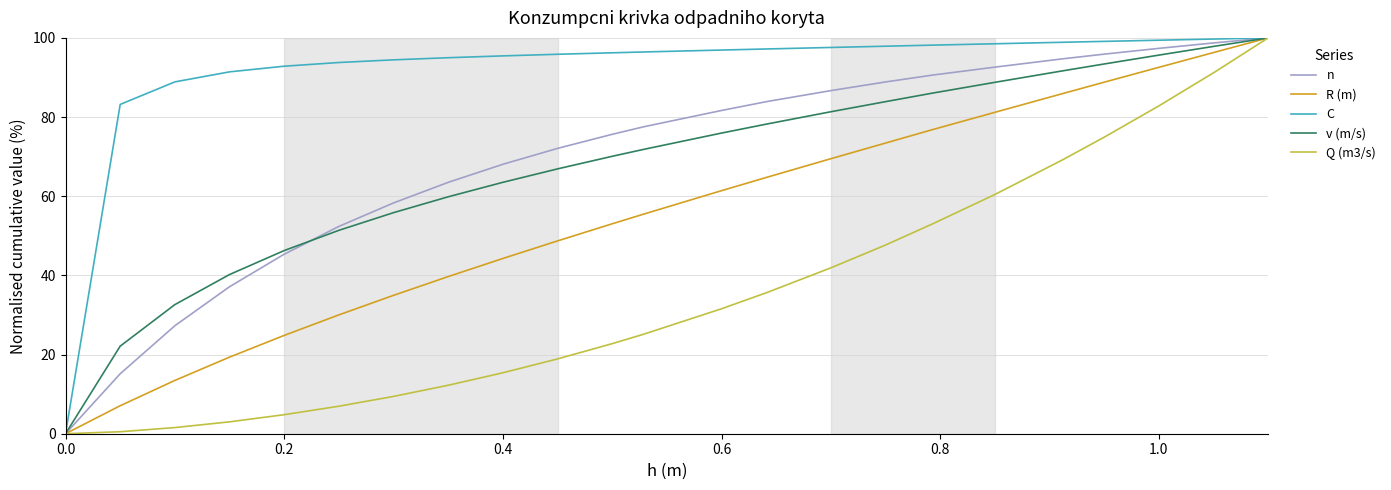

Which series has the largest total across all categories?

C